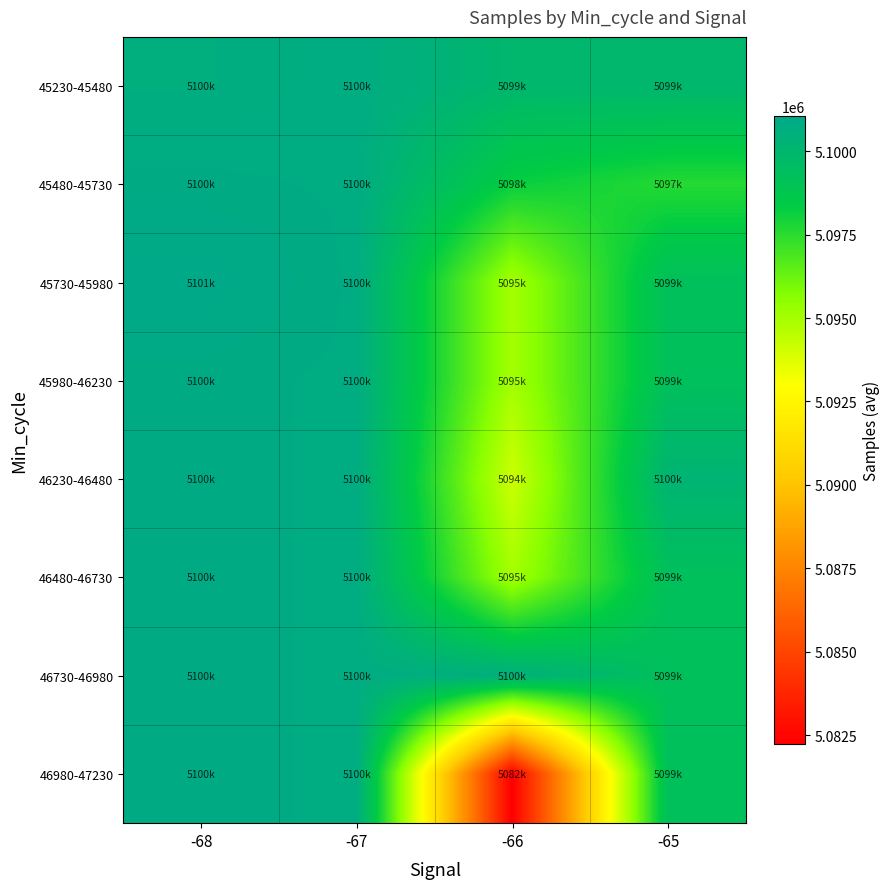

Reading right to left, list all the values displayed in this chart.

45230-45480: -65=5099994.4	-66=5099956.5	-67=5100797.0	-68=5100656.0
45480-45730: -65=5097598.0	-66=5098202.0	-67=5100797.0	-68=5100846.5
45730-45980: -65=5099262.5	-66=5095009.0	-67=5100797.0	-68=5101037.0
45980-46230: -65=5099262.5	-66=5095009.0	-67=5100797.0	-68=5100846.5
46230-46480: -65=5100195.0	-66=5094122.8	-67=5100797.0	-68=5100846.5
46480-46730: -65=5099262.5	-66=5095009.0	-67=5100797.0	-68=5100846.5
46730-46980: -65=5099262.5	-66=5100512.0	-67=5100797.0	-68=5100846.5
46980-47230: -65=5099262.5	-66=5082252.0	-67=5100797.0	-68=5100846.5